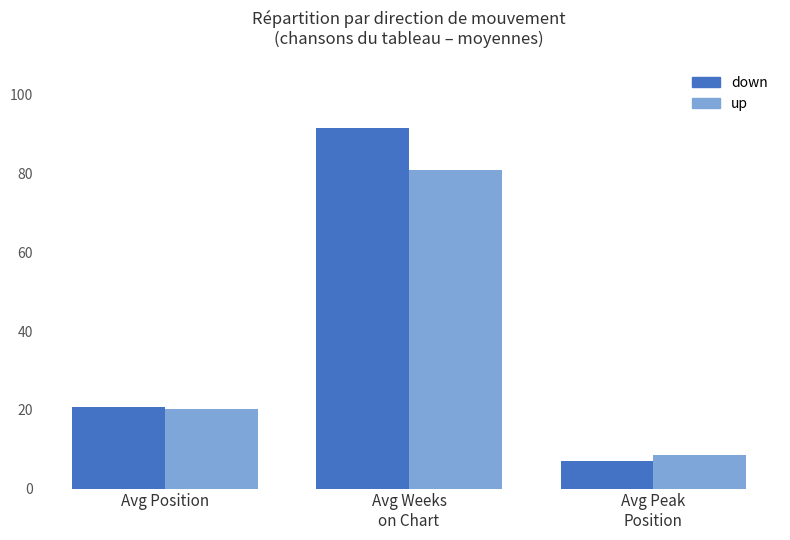

The up series shows 81.0 at Avg Weeks
on Chart. True or false?

True